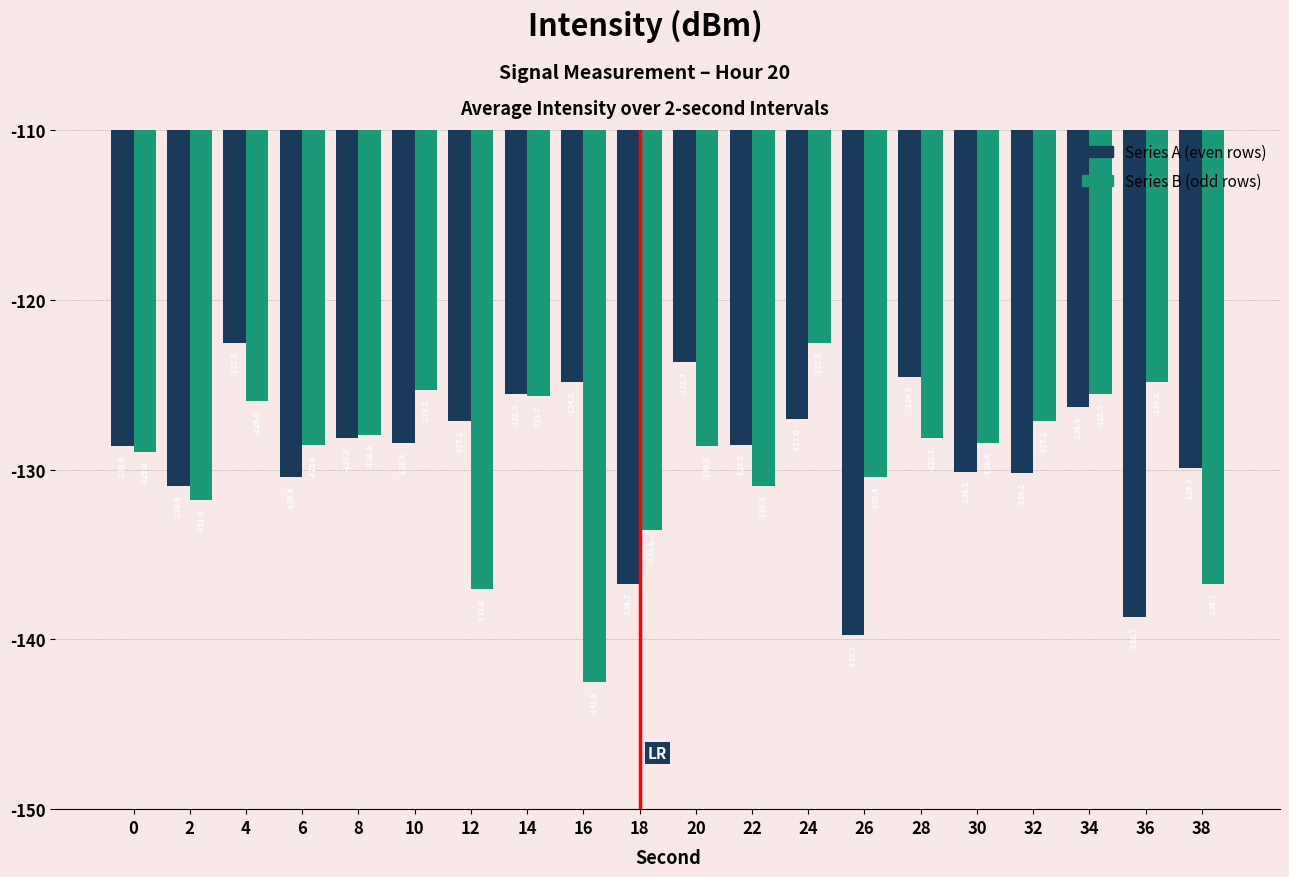

Reading right to left, what are all the values shown in this chart?

Series A (even rows): 38=-129.9	36=-138.7	34=-126.3	32=-130.2	30=-130.1	28=-124.5	26=-139.7	24=-127.0	22=-128.5	20=-123.7	18=-136.7	16=-124.8	14=-125.5	12=-127.1	10=-128.4	8=-128.2	6=-130.4	4=-122.5	2=-130.9	0=-128.6
Series B (odd rows): 38=-136.7	36=-124.8	34=-125.5	32=-127.1	30=-128.4	28=-128.2	26=-130.4	24=-122.5	22=-130.9	20=-128.6	18=-133.6	16=-142.5	14=-125.7	12=-137.0	10=-125.3	8=-128.0	6=-128.6	4=-126.0	2=-131.8	0=-129.0